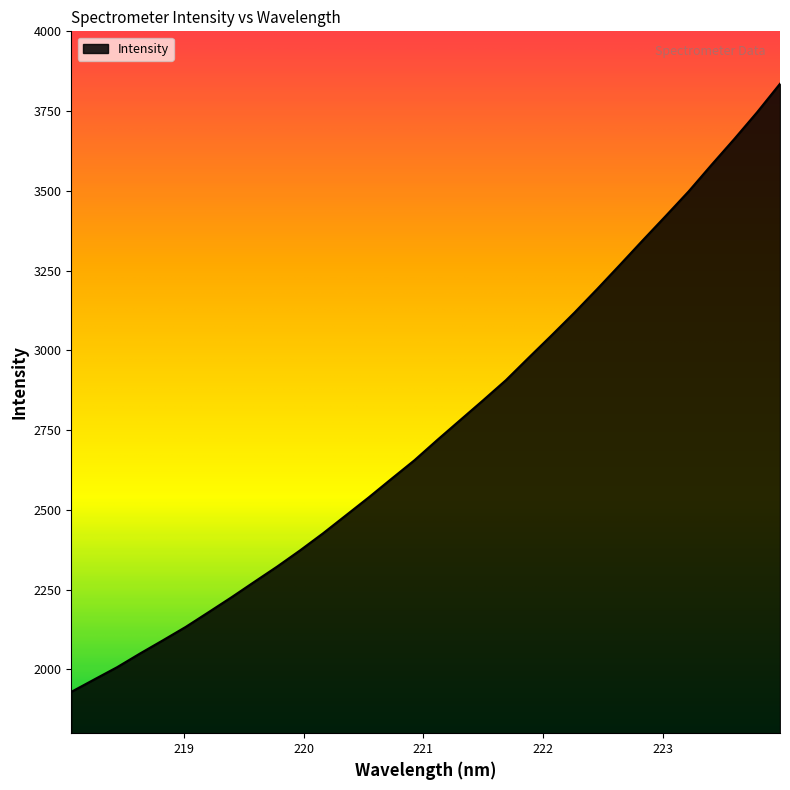

How many values exceed 2719?

16